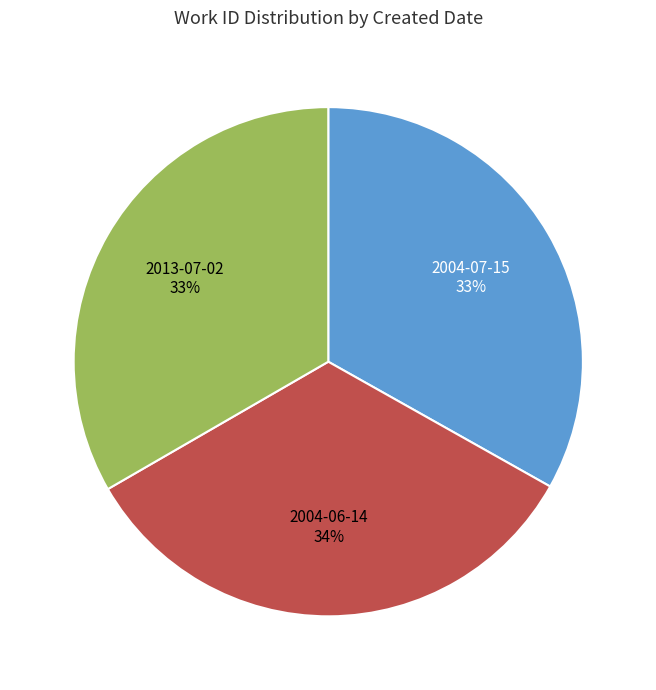

Does any single category account for the majority?

No